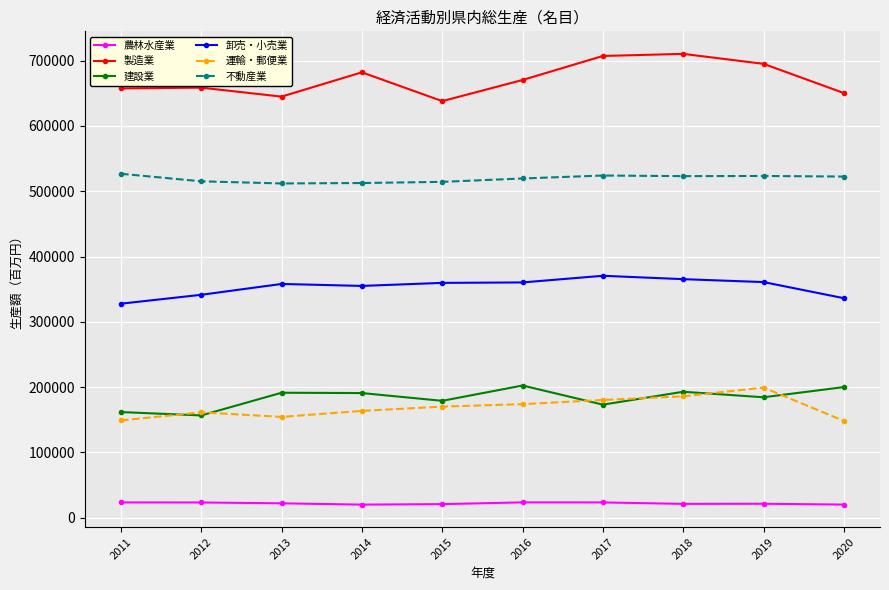

True or false: 製造業 and 建設業 cross at least once.

False